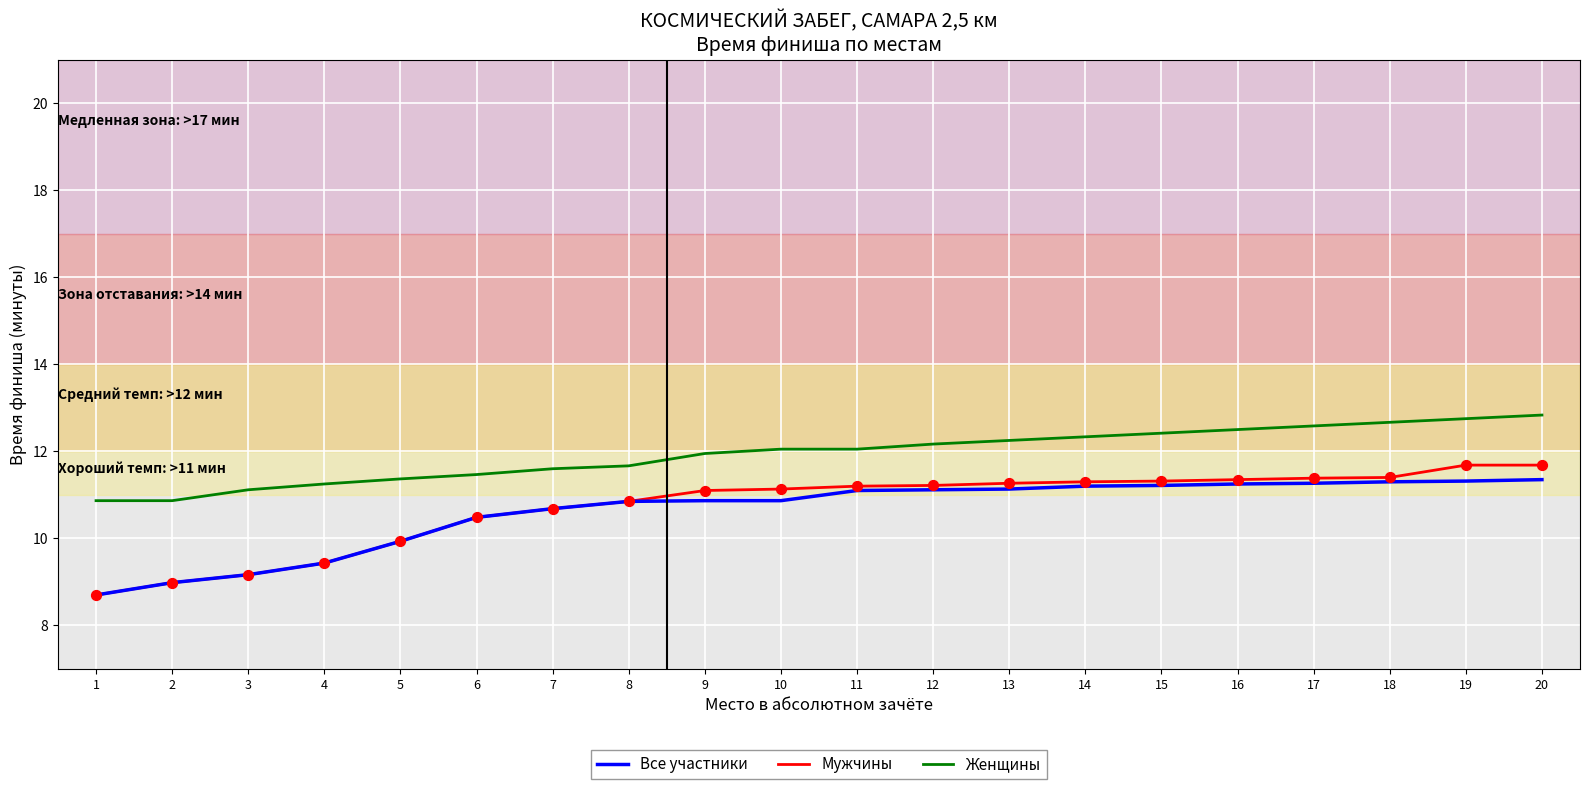

What are all the series names shown in the legend?

Все участники, Мужчины, Женщины